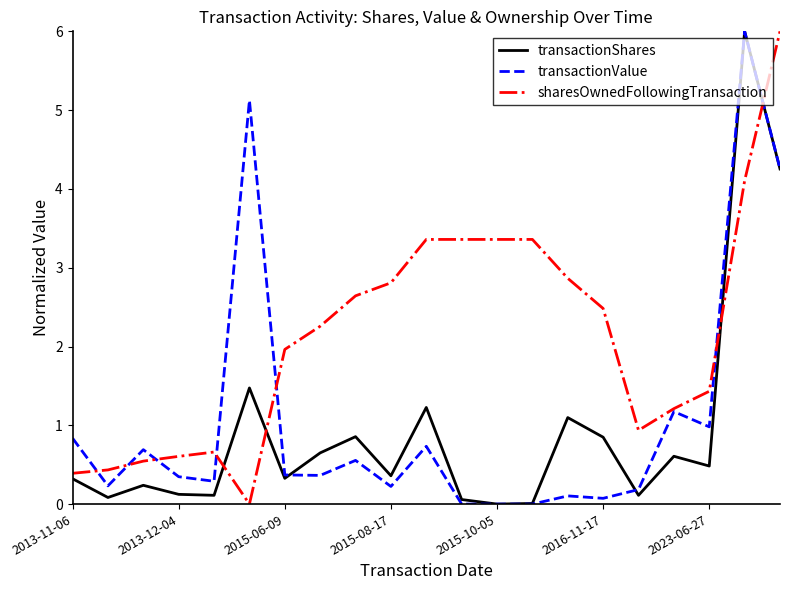

True or false: transactionShares and sharesOwnedFollowingTransaction cross at least once.

True